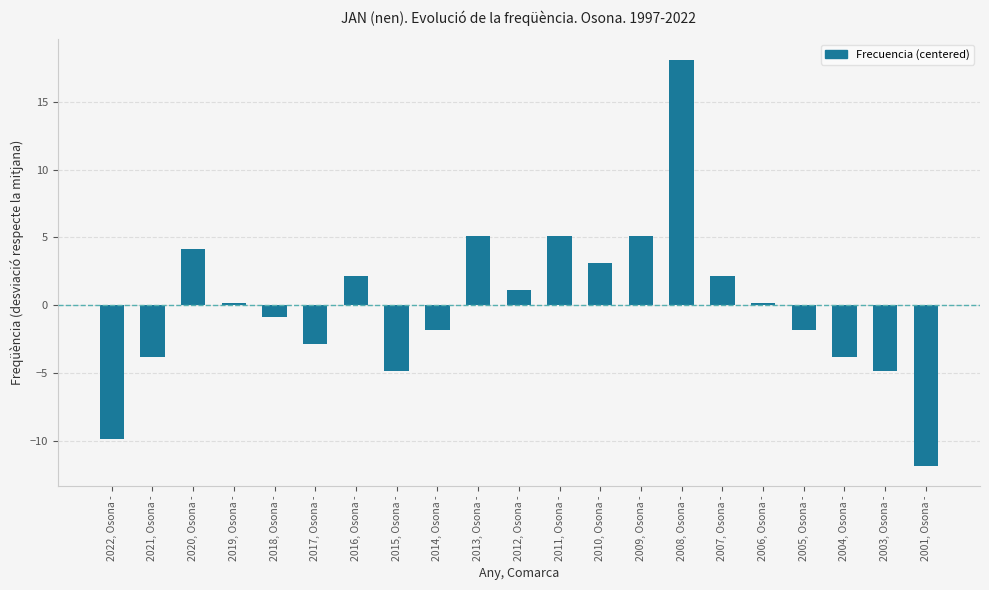

Reading right to left, extract all data points from this chart.

2001, Osona -=-11.9	2003, Osona -=-4.9	2004, Osona -=-3.9	2005, Osona -=-1.9	2006, Osona -=0.1	2007, Osona -=2.1	2008, Osona -=18.1	2009, Osona -=5.1	2010, Osona -=3.1	2011, Osona -=5.1	2012, Osona -=1.1	2013, Osona -=5.1	2014, Osona -=-1.9	2015, Osona -=-4.9	2016, Osona -=2.1	2017, Osona -=-2.9	2018, Osona -=-0.9	2019, Osona -=0.1	2020, Osona -=4.1	2021, Osona -=-3.9	2022, Osona -=-9.9